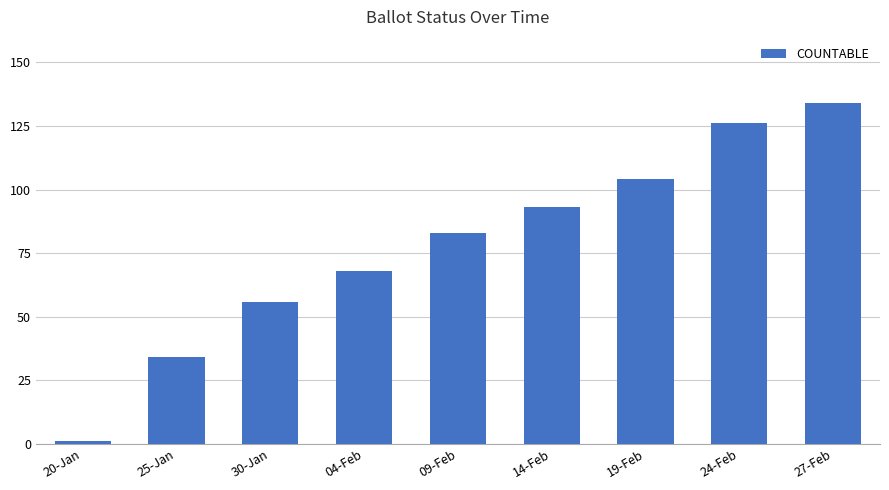

Rank the categories by value from highest to lowest.

27-Feb, 24-Feb, 19-Feb, 14-Feb, 09-Feb, 04-Feb, 30-Jan, 25-Jan, 20-Jan